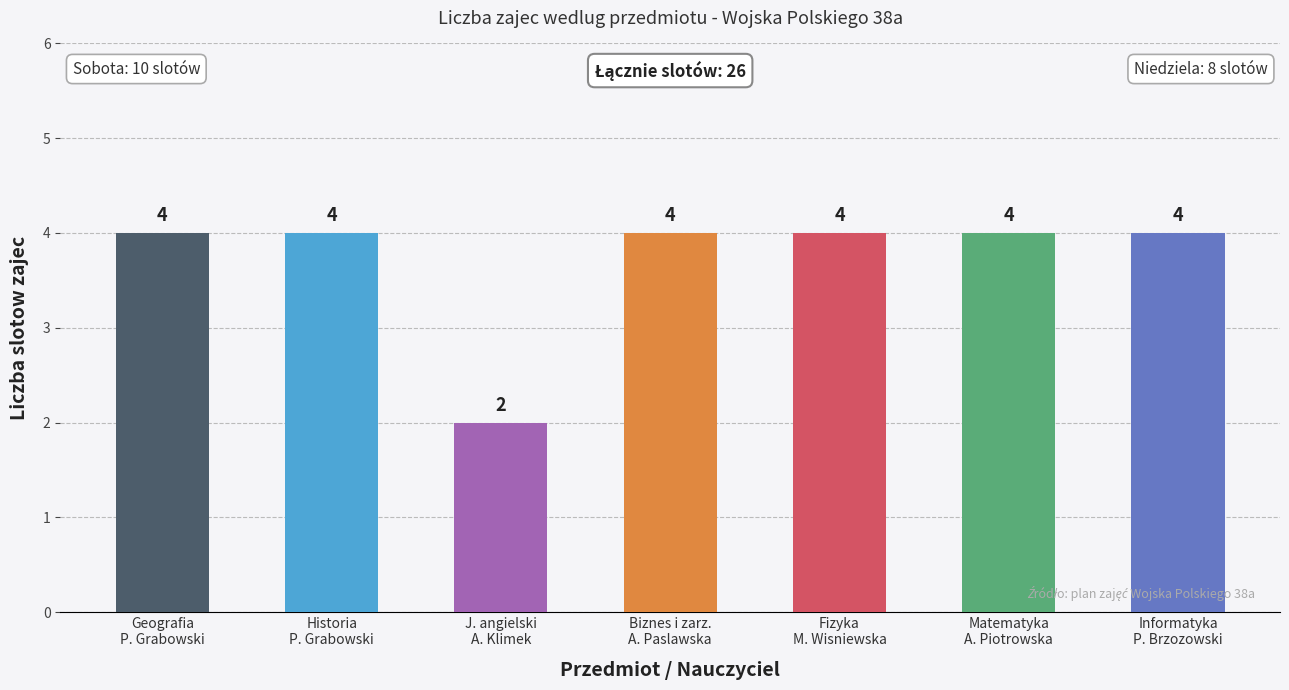

What value does the data have at SOBOTA?

10